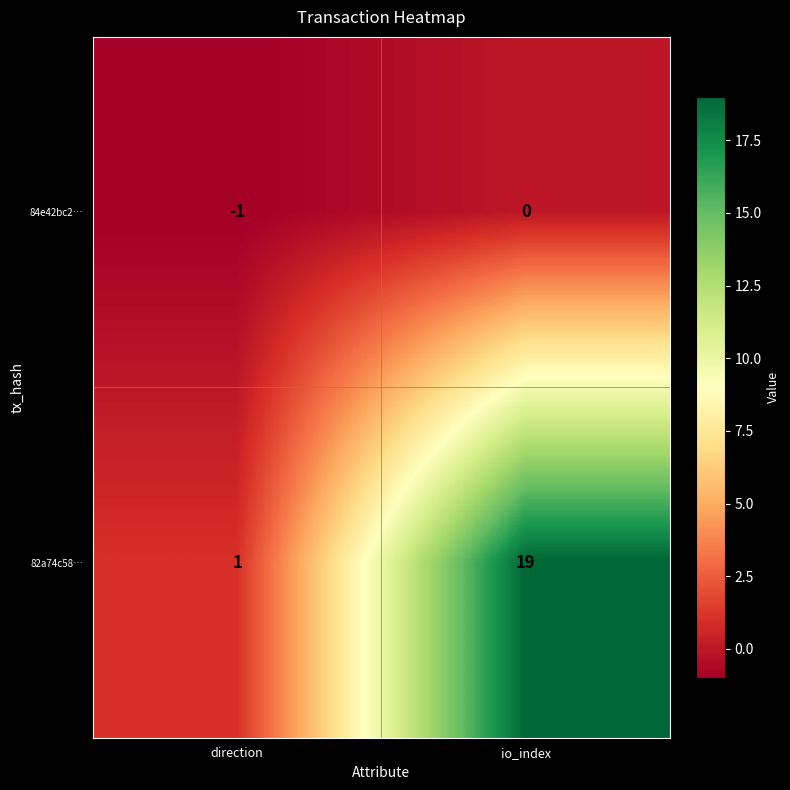

Which label corresponds to the smallest value in the chart?

direction